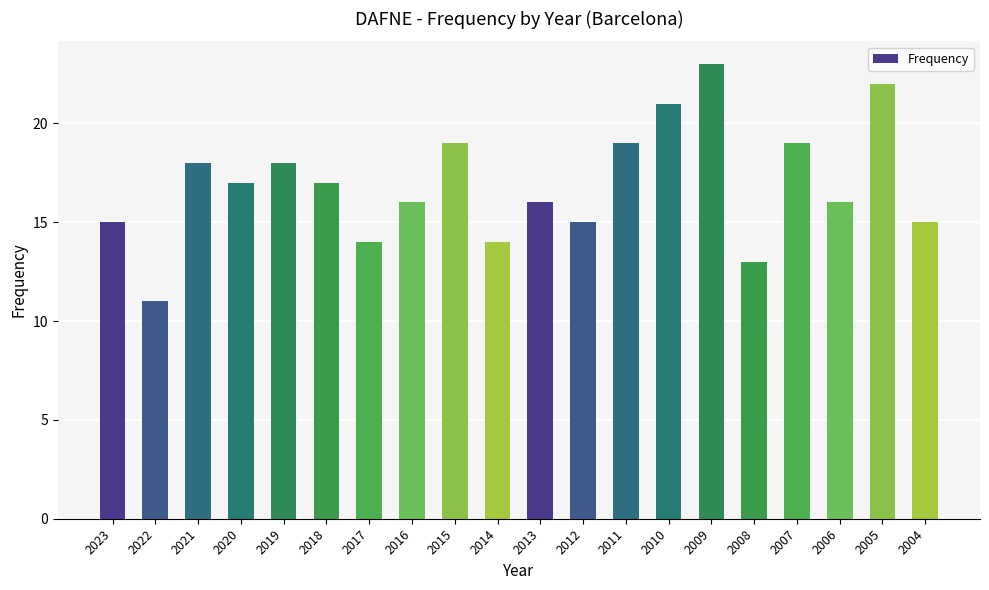

At which label does the data first exceed 17?

2021